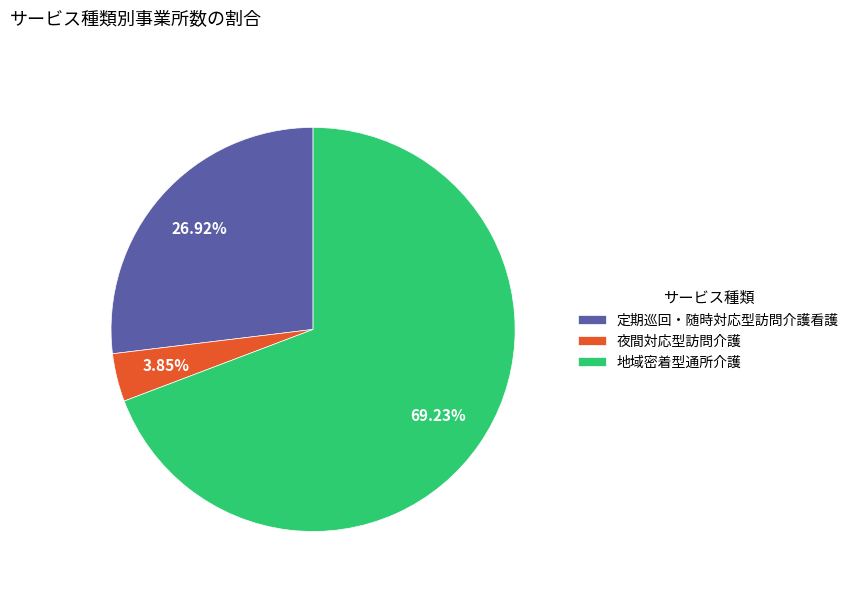

What is the majority slice?

地域密着型通所介護